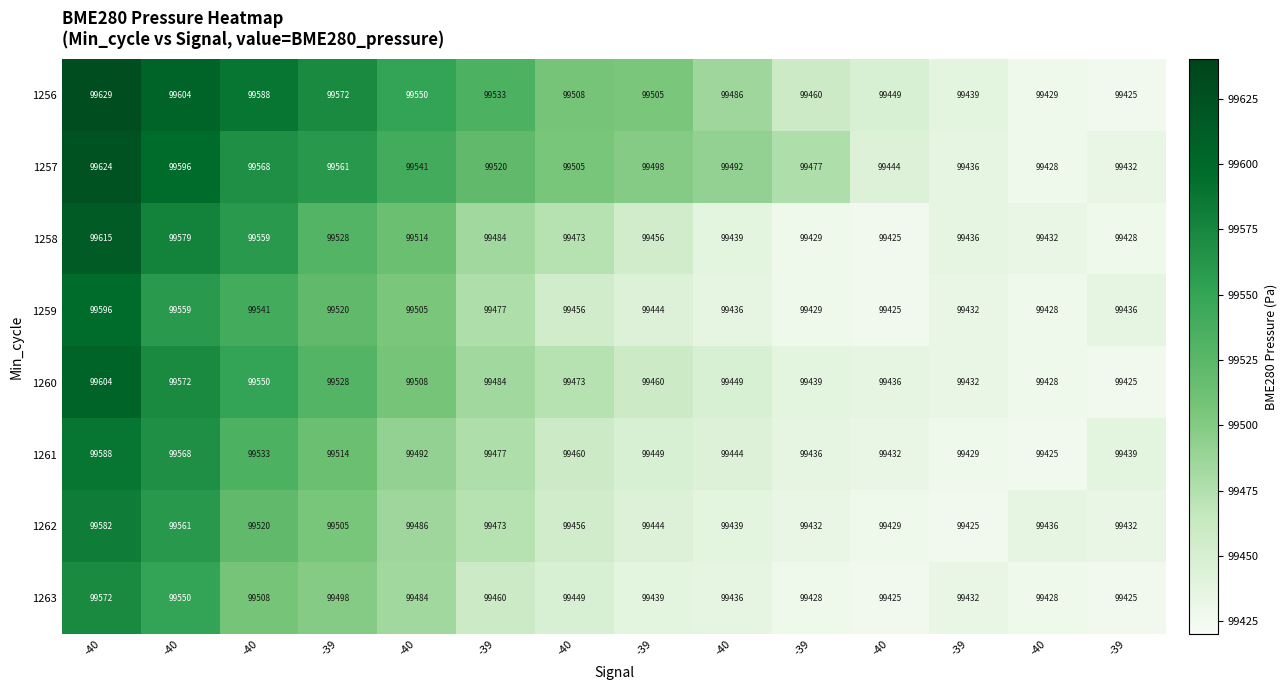

How many categories are shown in the chart?

14